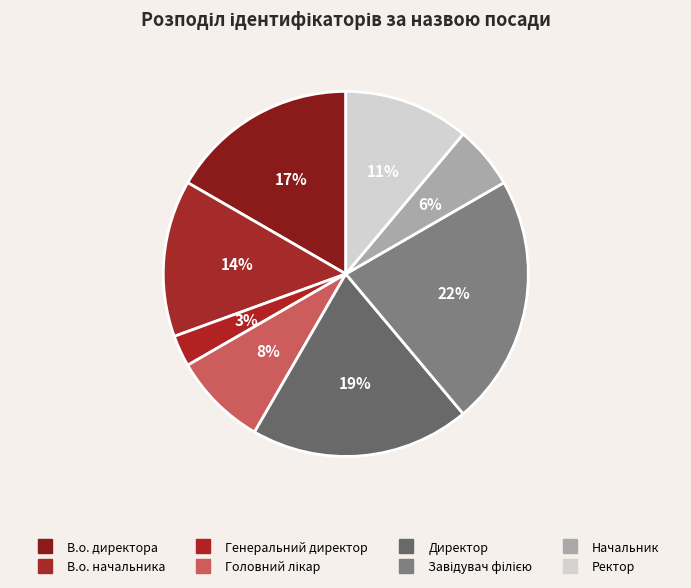

How many segments does this pie chart have?

8